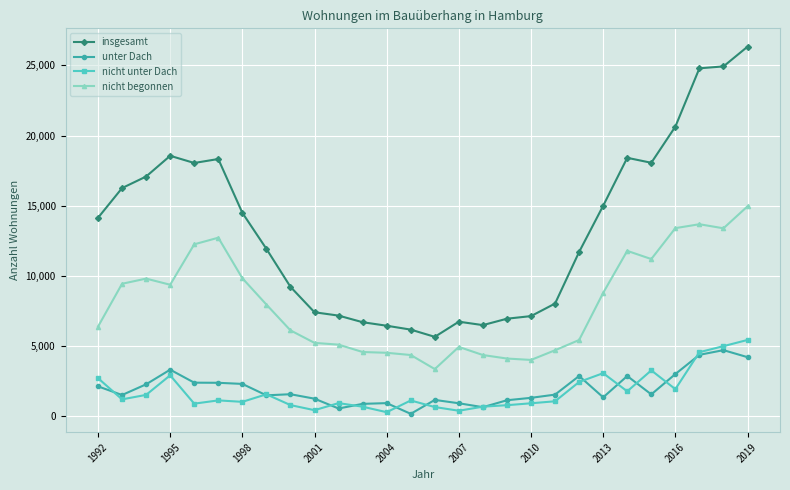

How many lines are shown in the chart?

4